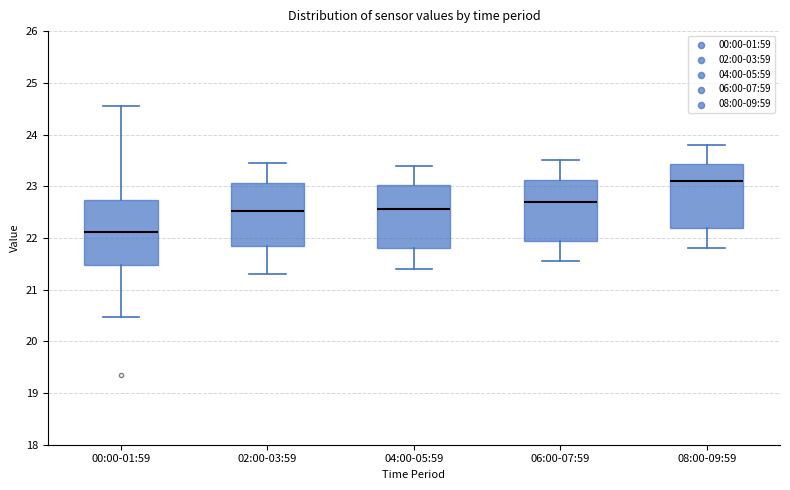

Reading left to right, read every box against the y-axis: the position of its median line, the range the box covers, and the ends of its whiskers. The values are not printed on the chart, so give them approximately, as read against the axis.

00:00-01:59: median 22.1, box 21.5 to 22.7, whiskers 20.5 to 24.6
02:00-03:59: median 22.5, box 21.8 to 23.1, whiskers 21.3 to 23.5
04:00-05:59: median 22.6, box 21.8 to 23.0, whiskers 21.4 to 23.4
06:00-07:59: median 22.7, box 21.9 to 23.1, whiskers 21.6 to 23.5
08:00-09:59: median 23.1, box 22.2 to 23.4, whiskers 21.8 to 23.8